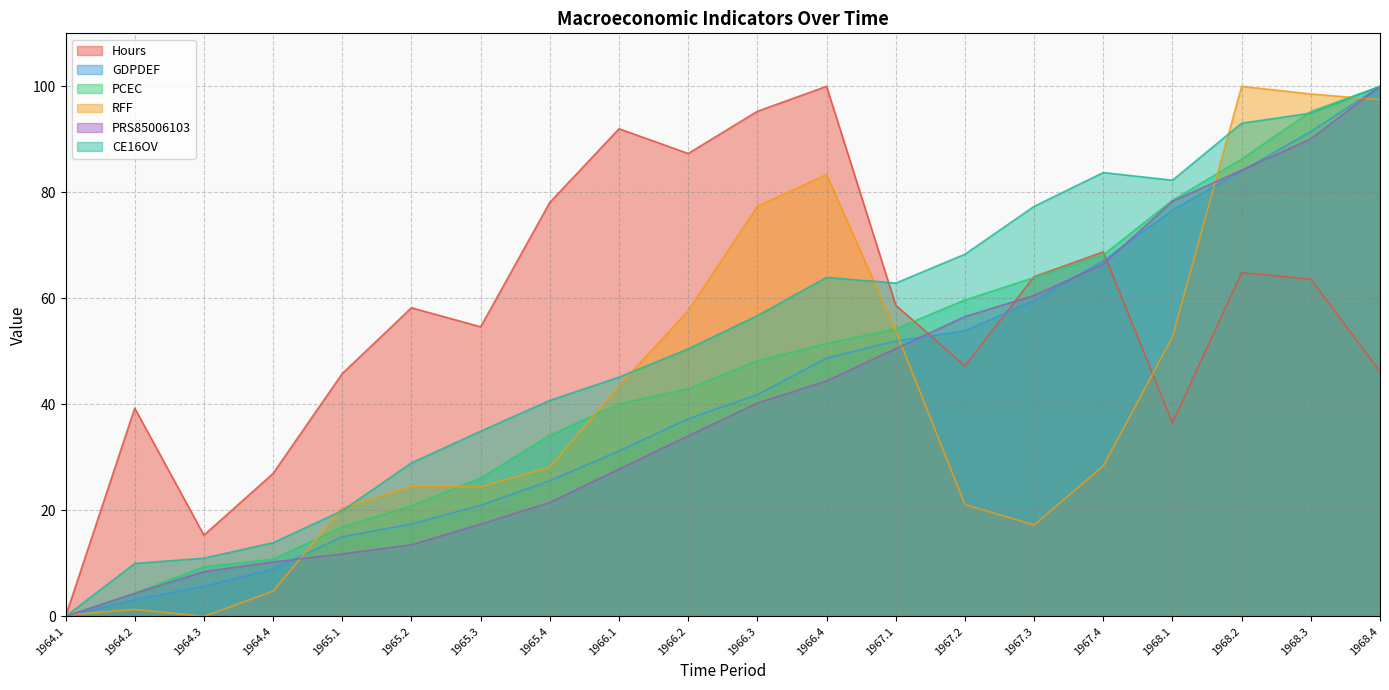

How many lines are shown in the chart?

6